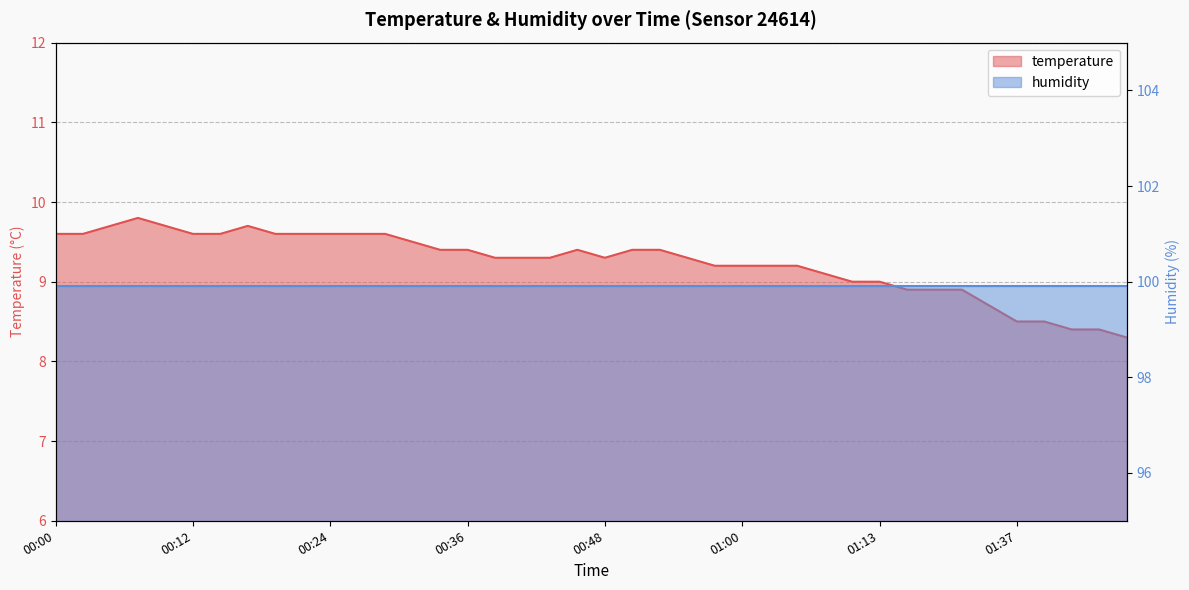

Reading left to right, what are all the values shown in this chart?

9.6	9.6	9.7	9.8	9.7	9.6	9.6	9.7	9.6	9.6	9.6	9.6	9.6	9.5	9.4	9.4	9.3	9.3	9.3	9.4	9.3	9.4	9.4	9.3	9.2	9.2	9.2	9.2	9.1	9.0	9.0	8.9	8.9	8.9	8.7	8.5	8.5	8.4	8.4	8.3